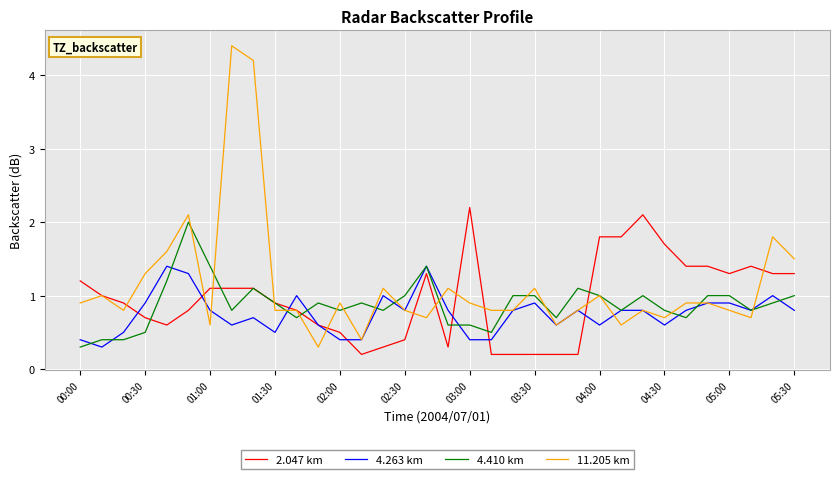

Reading right to left, extract all data points from this chart.

2.047 km: 1.3	1.3	1.4	1.3	1.4	1.4	1.7	2.1	1.8	1.8	0.2	0.2	0.2	0.2	0.2	2.2	0.3	1.3	0.4	0.3	0.2	0.5	0.6	0.8	0.9	1.1	1.1	1.1	0.8	0.6	0.7	0.9	1.0	1.2
4.263 km: 0.8	1.0	0.8	0.9	0.9	0.8	0.6	0.8	0.8	0.6	0.8	0.6	0.9	0.8	0.4	0.4	0.8	1.4	0.8	1.0	0.4	0.4	0.6	1.0	0.5	0.7	0.6	0.8	1.3	1.4	0.9	0.5	0.3	0.4
4.410 km: 1.0	0.9	0.8	1.0	1.0	0.7	0.8	1.0	0.8	1.0	1.1	0.7	1.0	1.0	0.5	0.6	0.6	1.4	1.0	0.8	0.9	0.8	0.9	0.7	0.9	1.1	0.8	1.4	2.0	1.2	0.5	0.4	0.4	0.3
11.205 km: 1.5	1.8	0.7	0.8	0.9	0.9	0.7	0.8	0.6	1.0	0.8	0.6	1.1	0.8	0.8	0.9	1.1	0.7	0.8	1.1	0.4	0.9	0.3	0.8	0.8	4.2	4.4	0.6	2.1	1.6	1.3	0.8	1.0	0.9